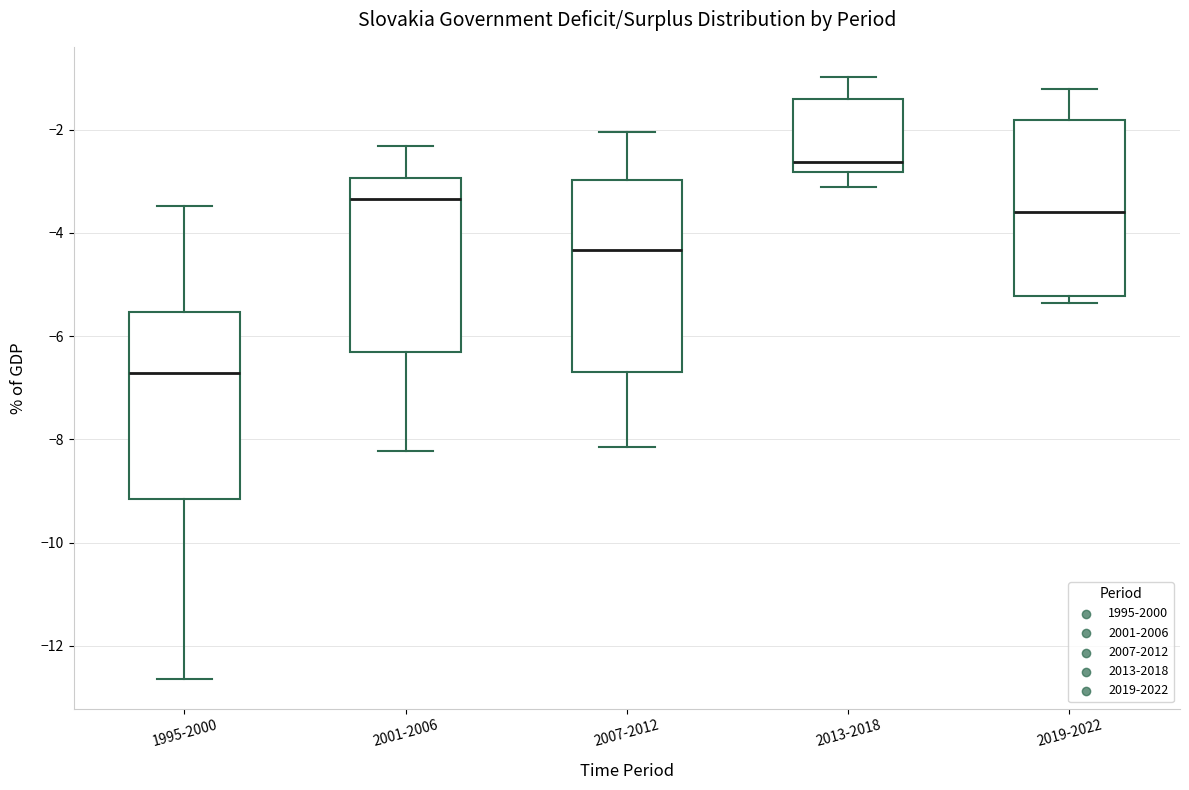

Where does the upper whisker of the box for 2013-2018 end on the y-axis? The values are not printed on the chart, so give them approximately, as read against the axis.

-1.0